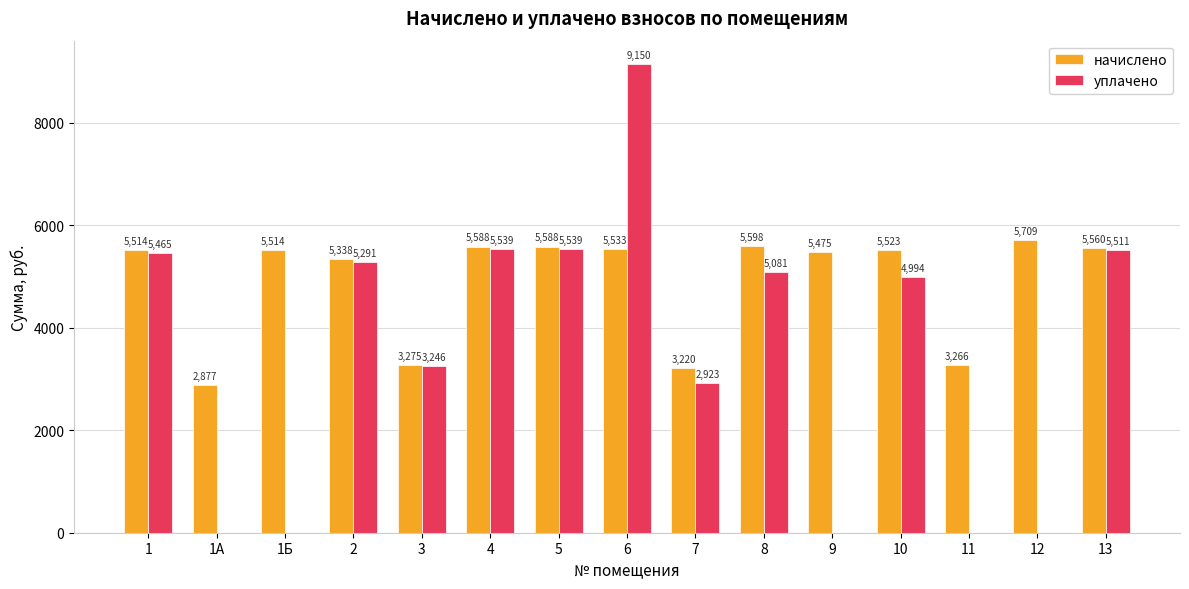

Where is начислено nearest to the value 4292?

3